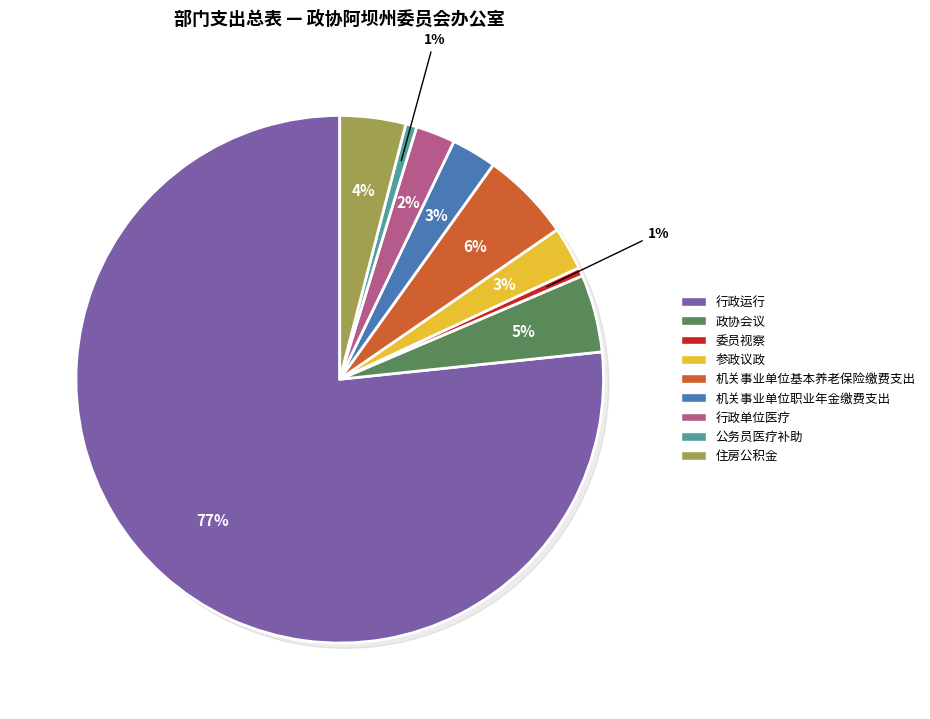

Which category has the smallest portion of the pie?

委员视察